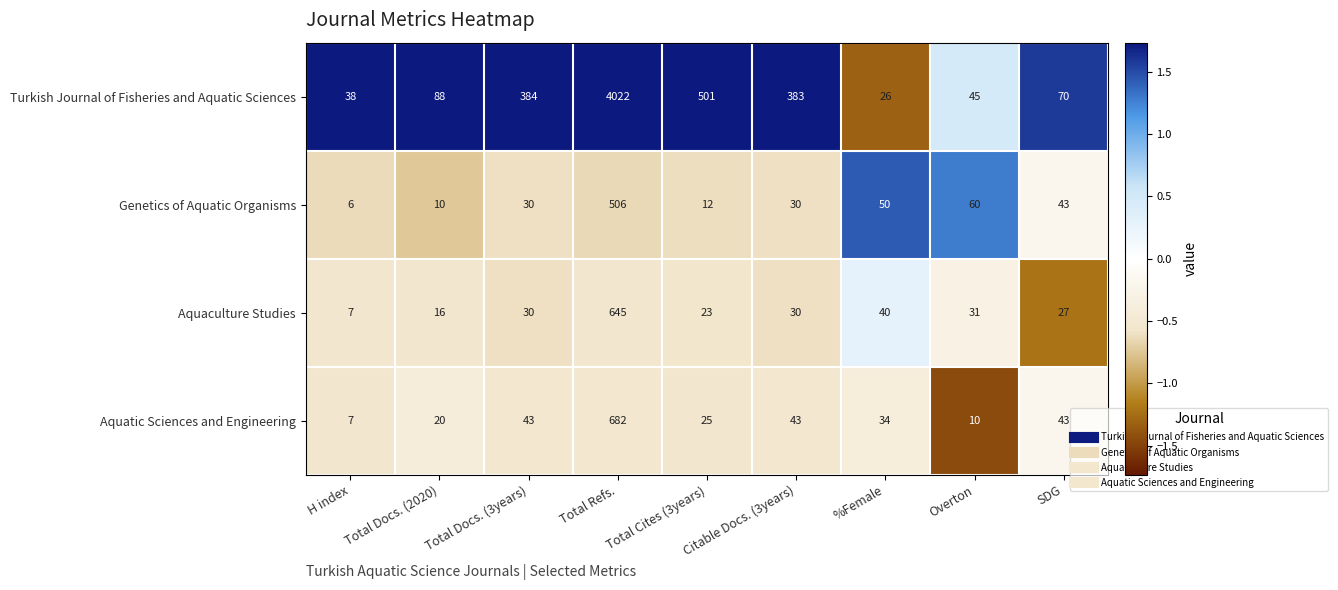

Count the number of categories in the chart.

9